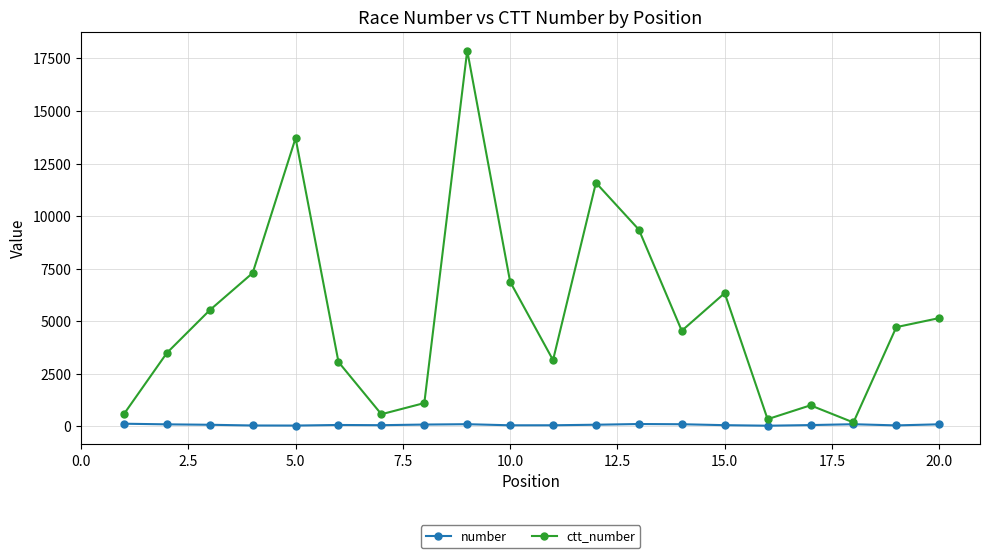

True or false: number has more than 0 points higher than both neighbors.

True